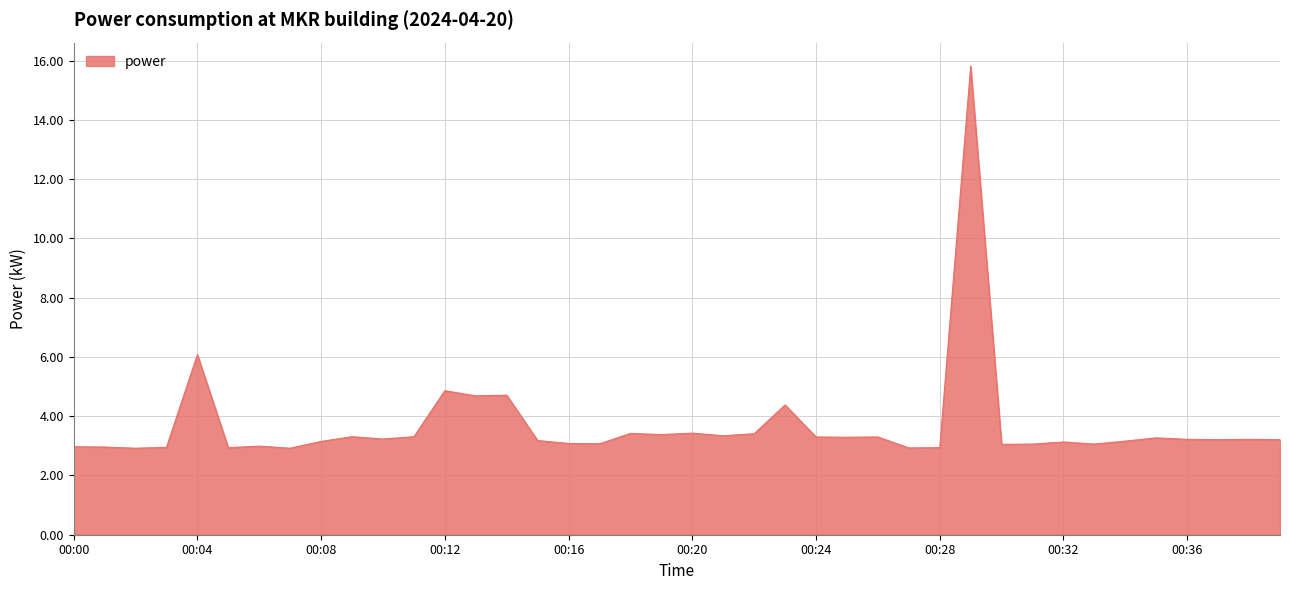

What is the maximum value shown in the chart?

15.8